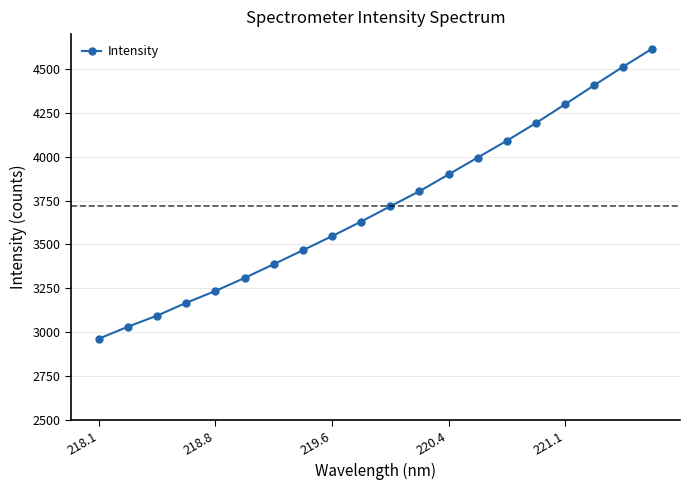

True or false: there are more than 0 points higher than both neighbors.

False